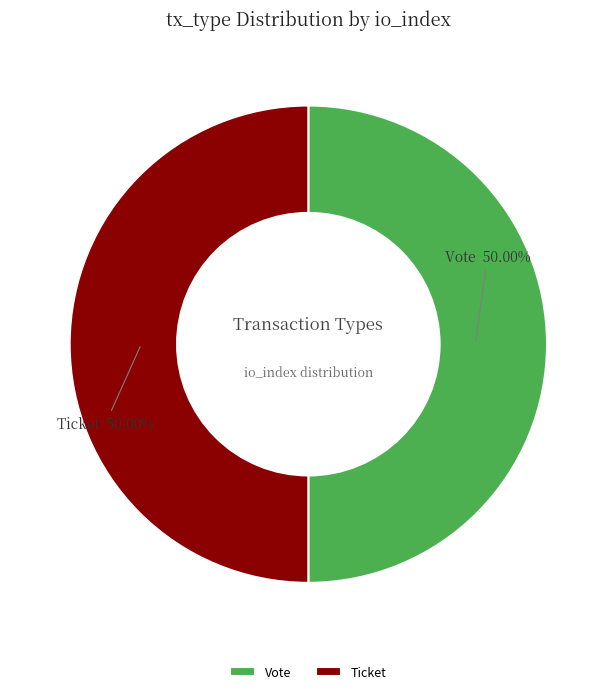

Do Vote and Ticket together represent more than half of the pie?

Yes